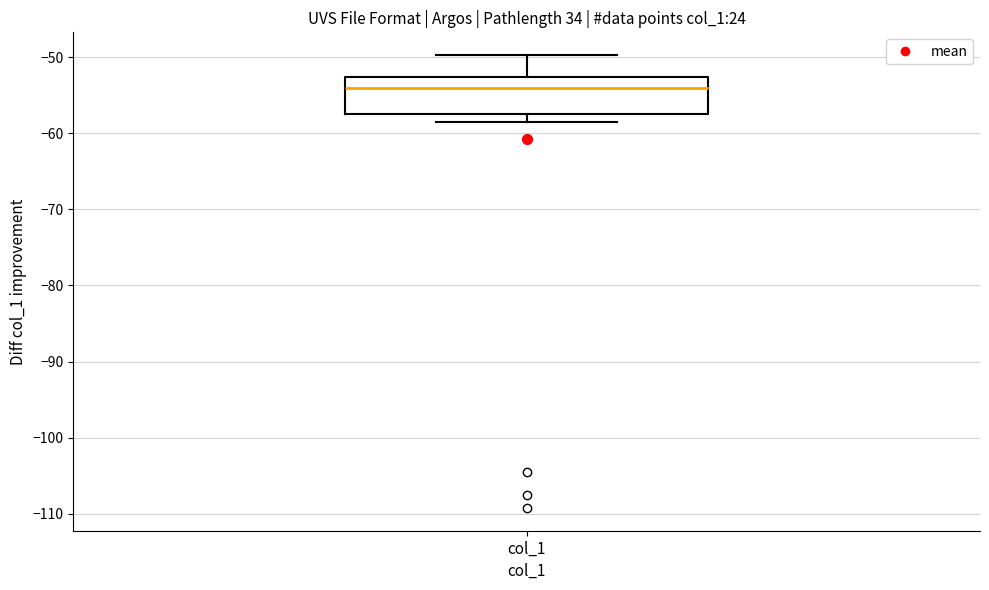

Transcribe this box plot: give where the median line is, the range the box spans, and where the two whiskers end, as read against the y-axis. The values are not printed on the chart, so give them approximately, as read against the axis.

median -54, box -57 to -53, whiskers -59 to -50